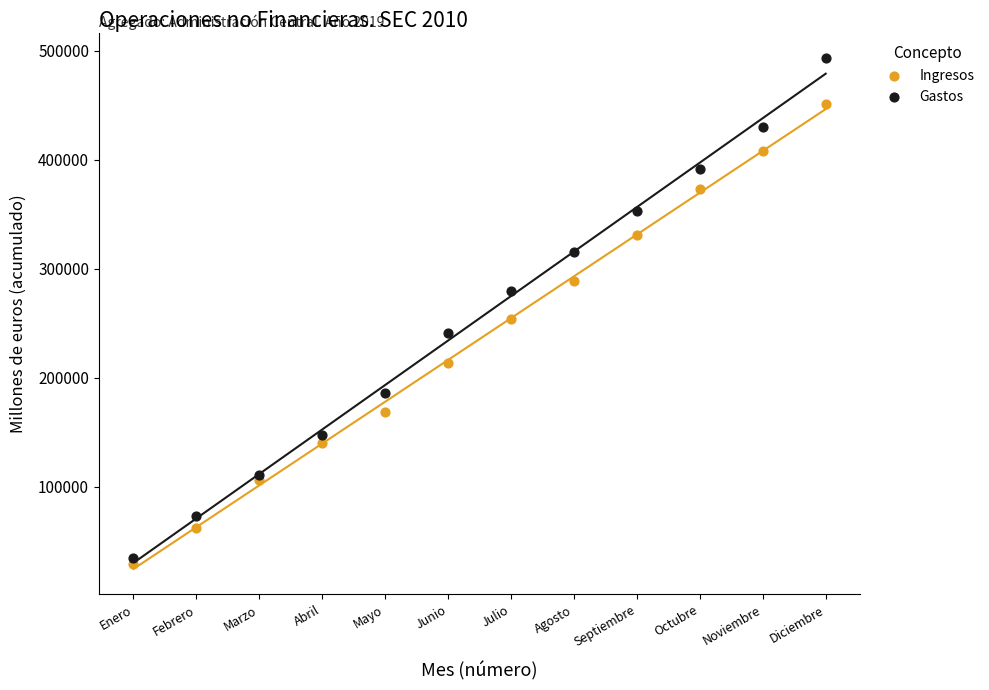

Which series reaches the maximum Y coordinate?

Gastos